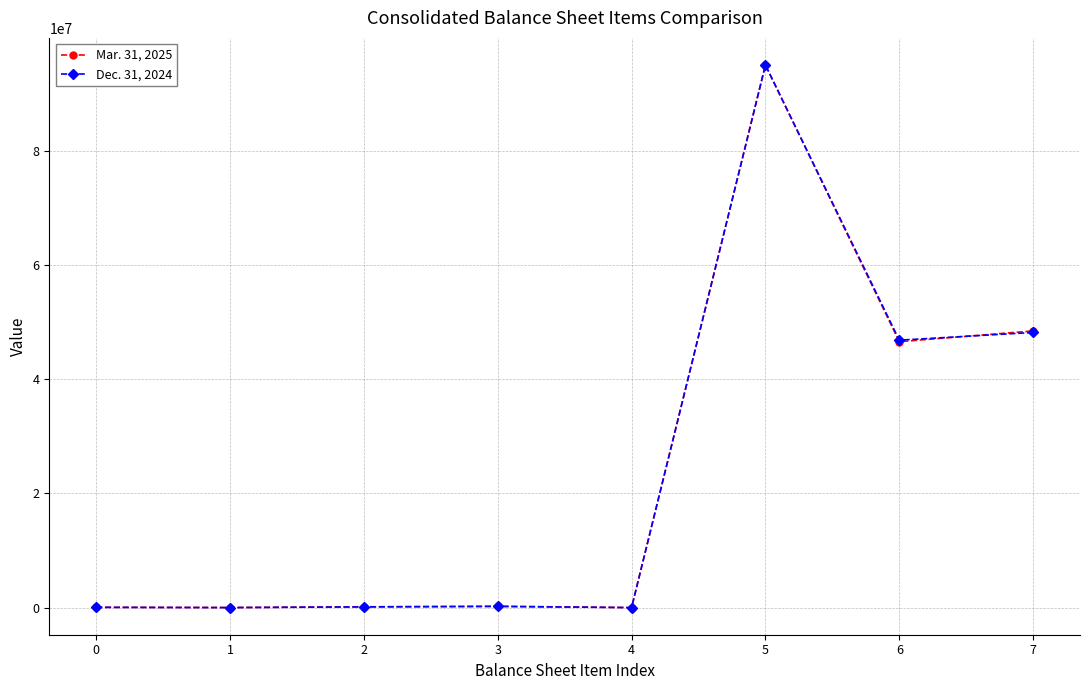

How many data points in Mar. 31, 2025 are less than 230250?

4